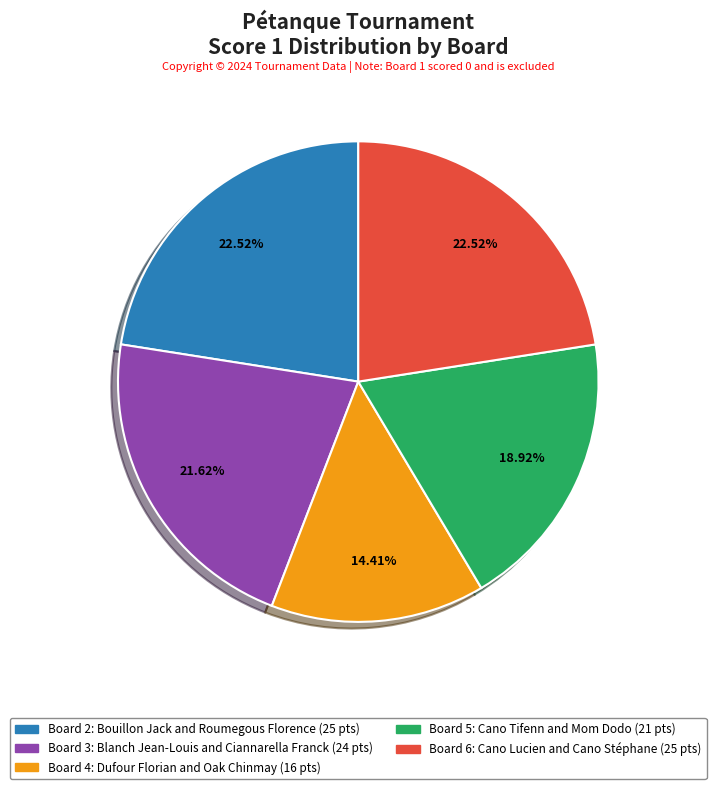

Is there any slice that represents more than half of the pie?

No